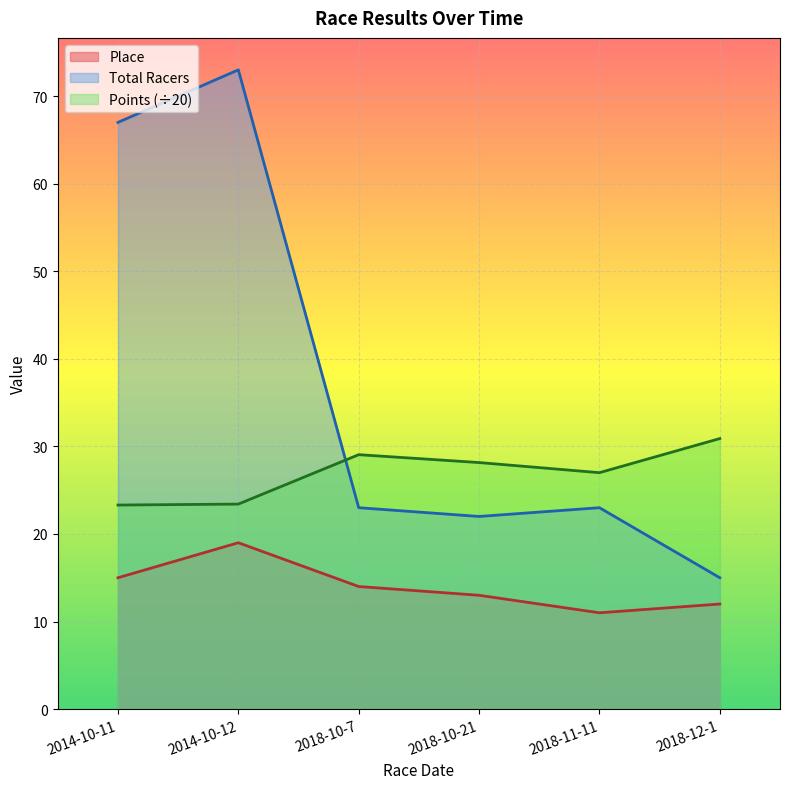

Between 2014-10-11 and 2018-10-21, which series saw the biggest shift?

Total Racers